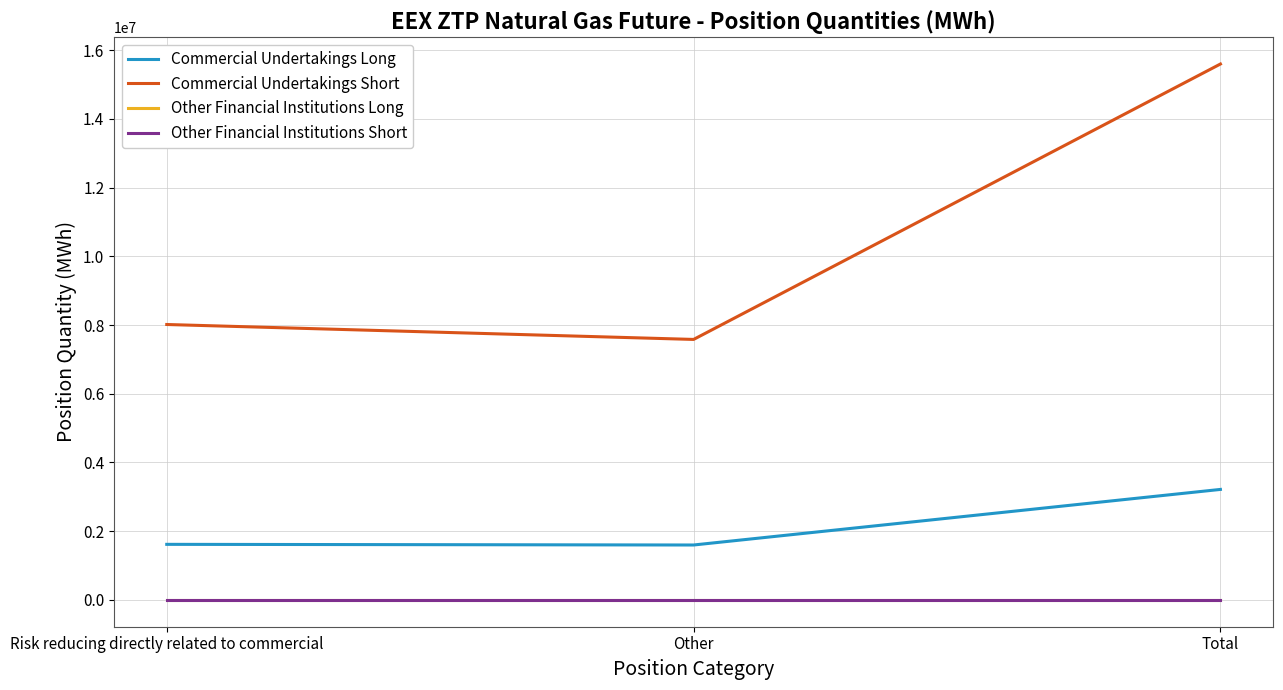

Is this an area chart (filled region under the line)?

No